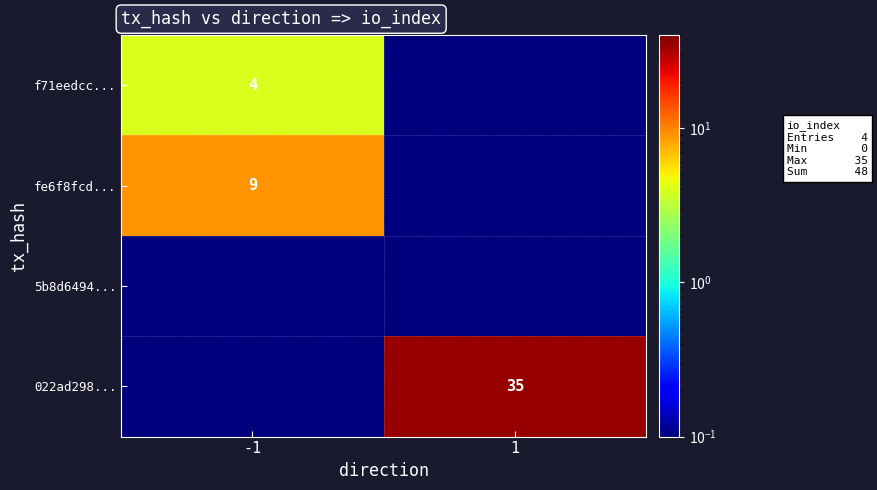

Is the value of f71eedcc... at -1 greater than the value of fe6f8fcd... at -1?

No